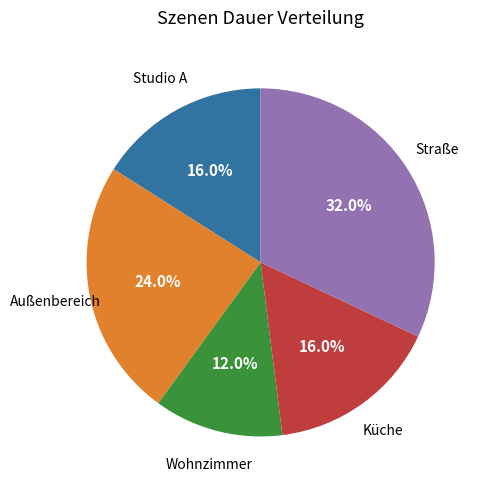

Is there any slice that represents more than half of the pie?

No